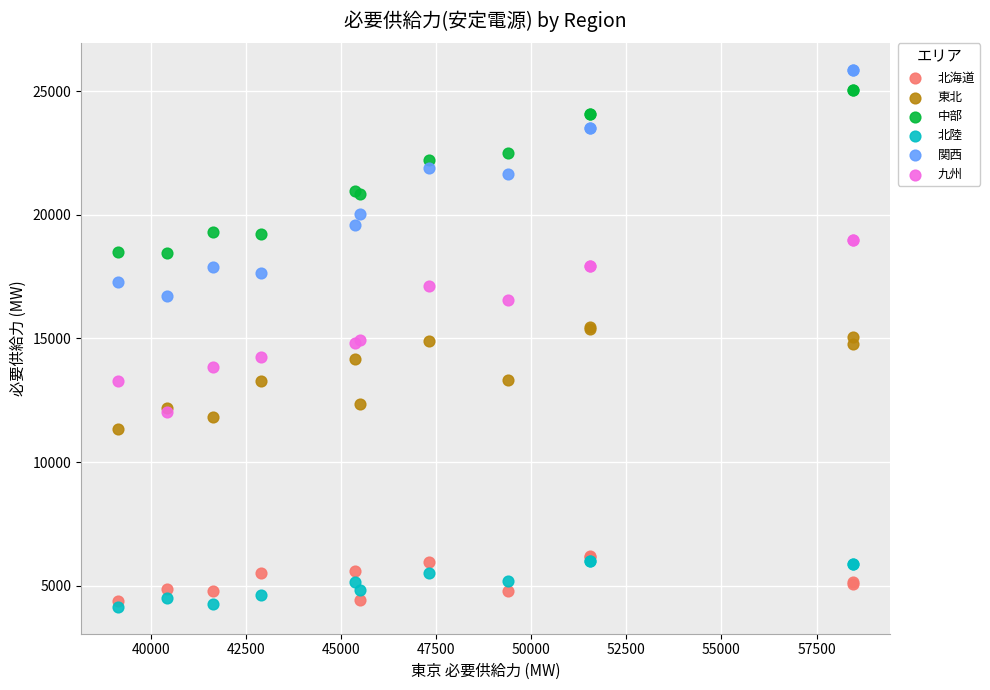

Which series reaches the minimum Y coordinate?

北陸